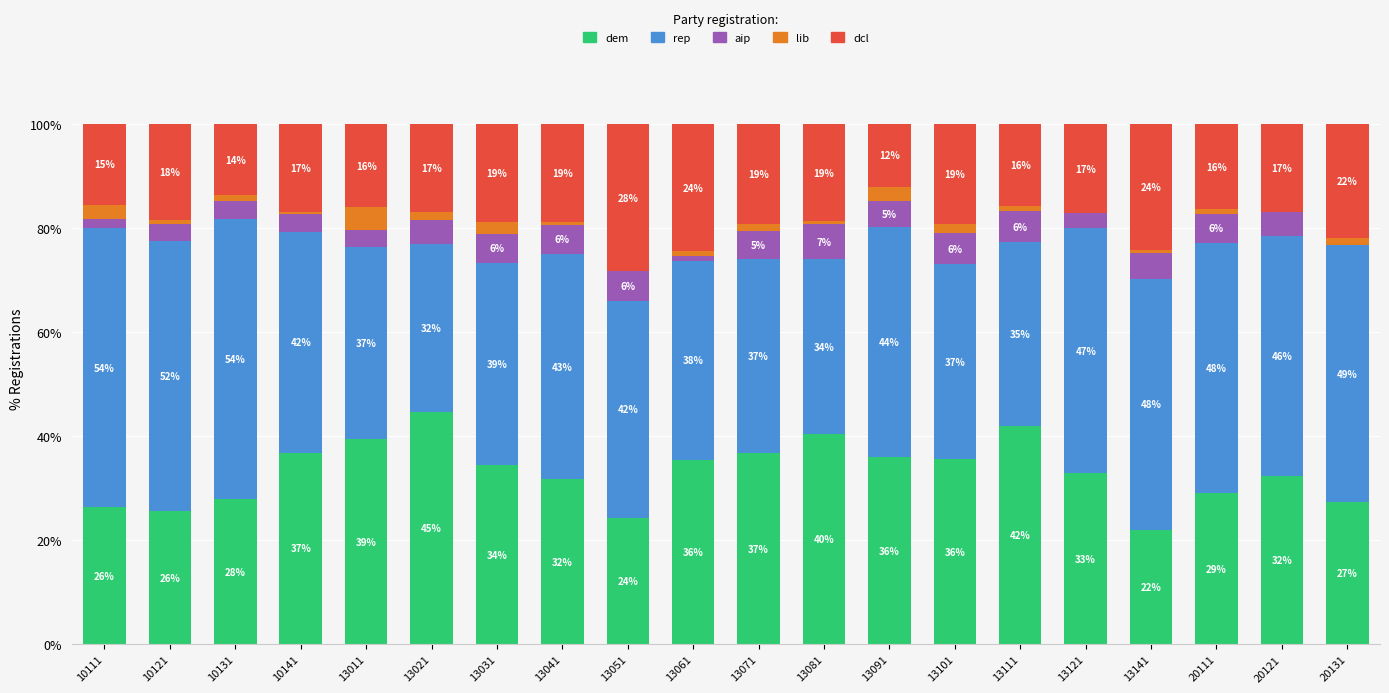

Count the number of data series in this chart.

5